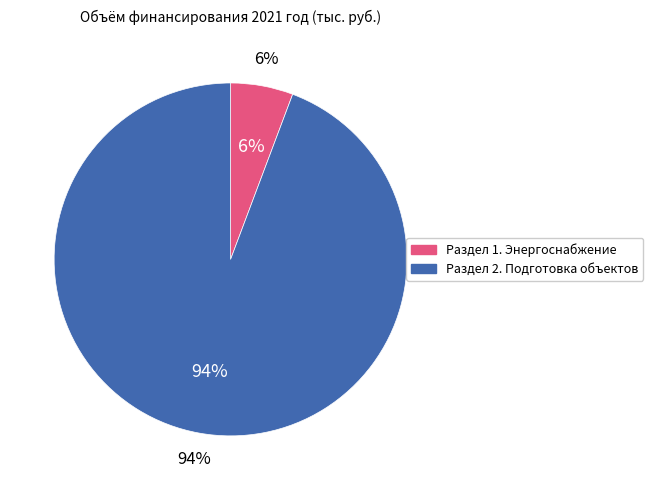

Is there any slice that represents more than half of the pie?

Yes